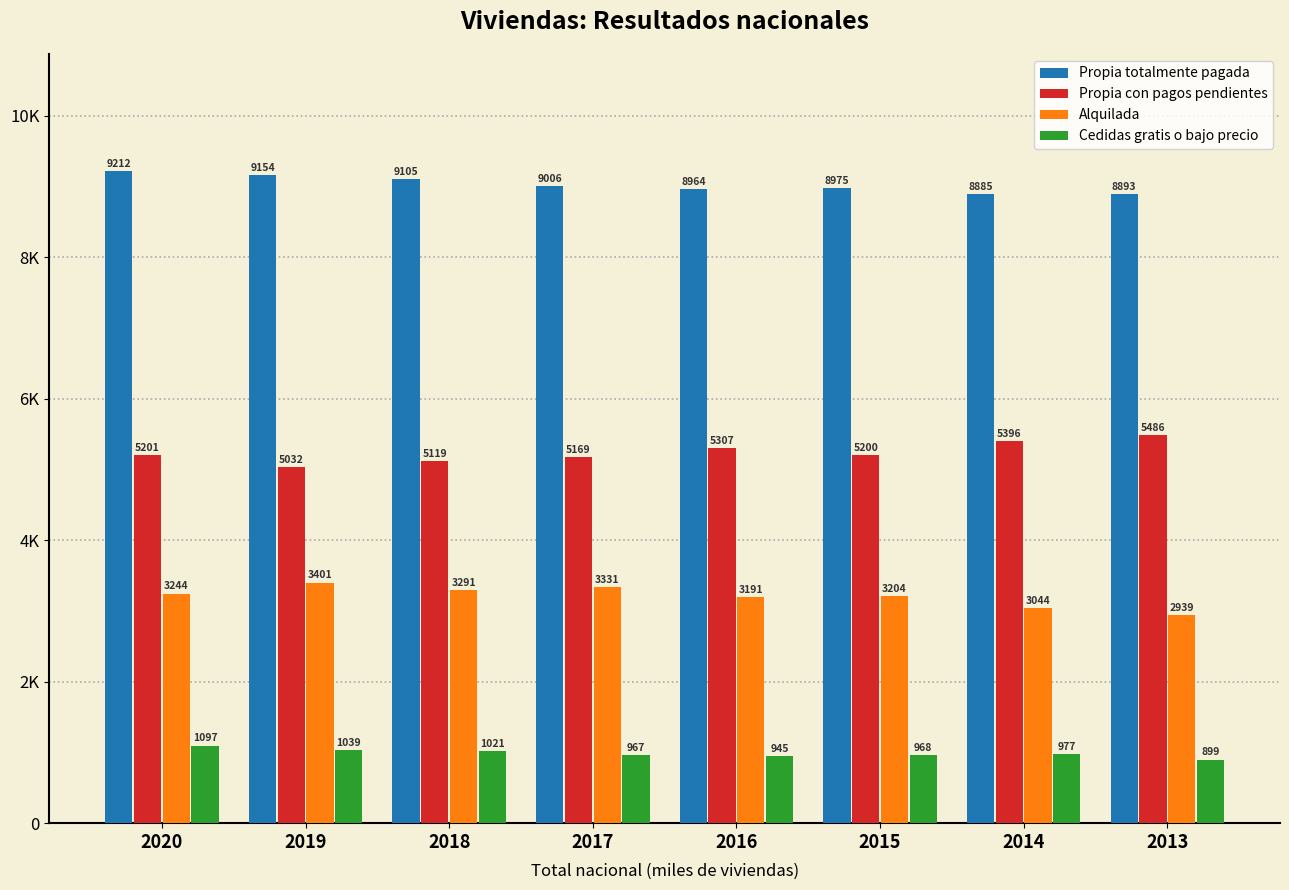

Is the value of Alquilada at 2018 greater than the value of Propia totalmente pagada at 2017?

No